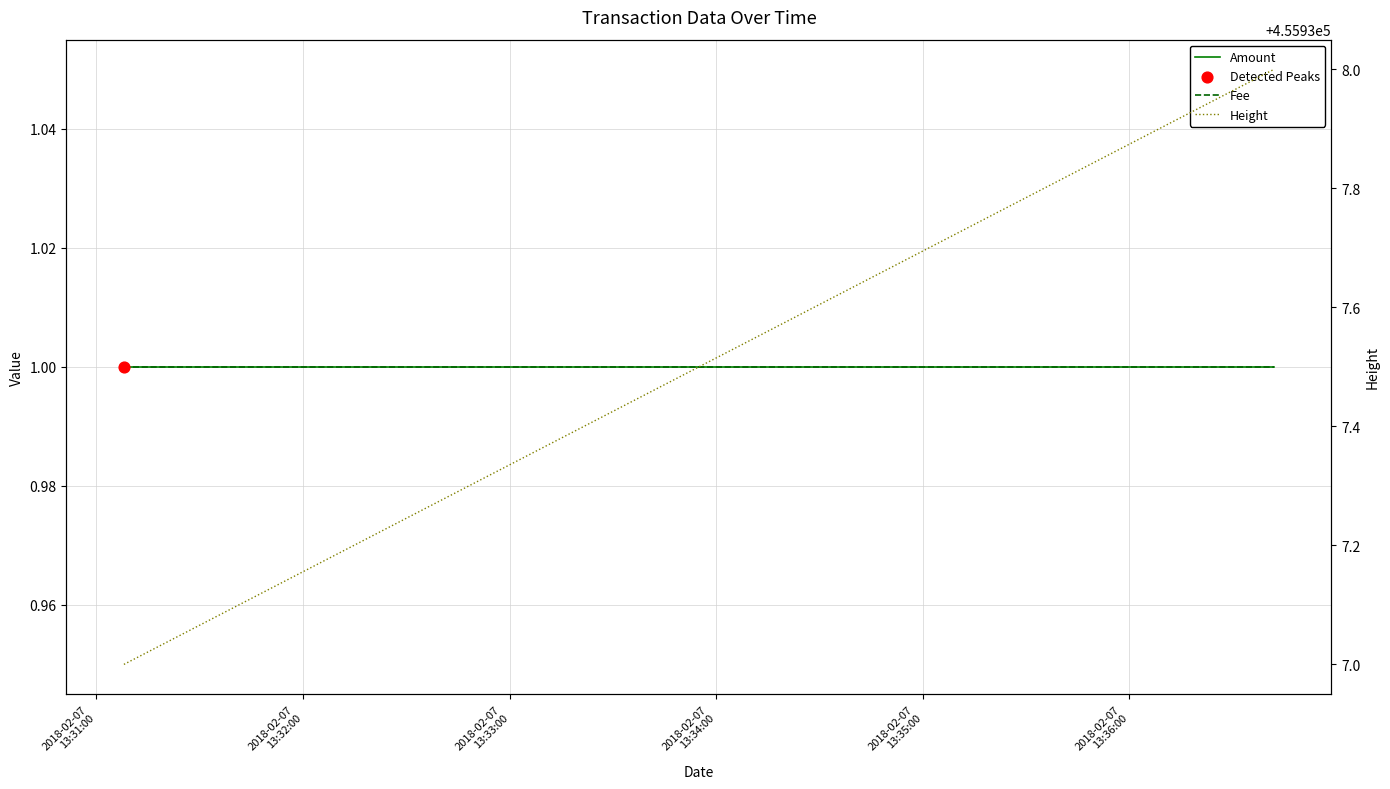

Is the value of Amount at 2018-02-07
13:32:00 greater than the value of Height at 2018-02-07
13:31:00?

No